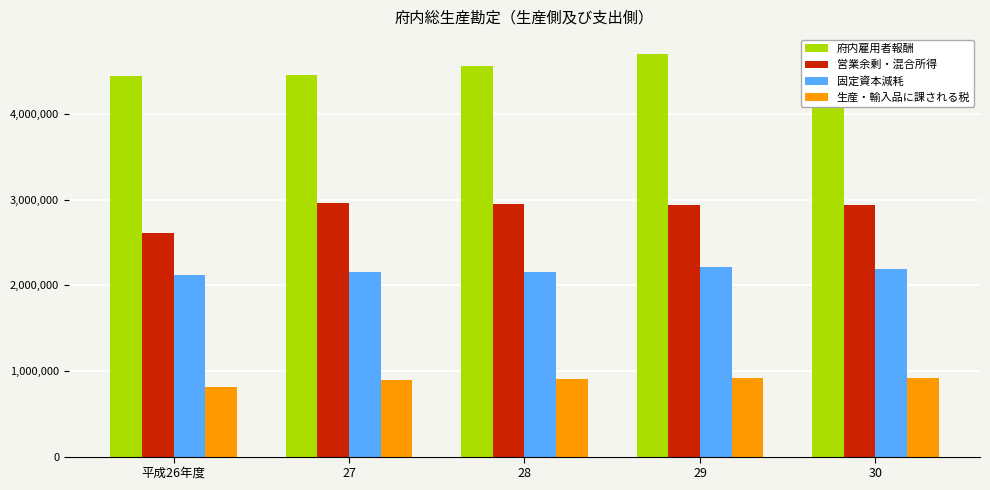

Between 27 and 30, which series saw the biggest shift?

府内雇用者報酬